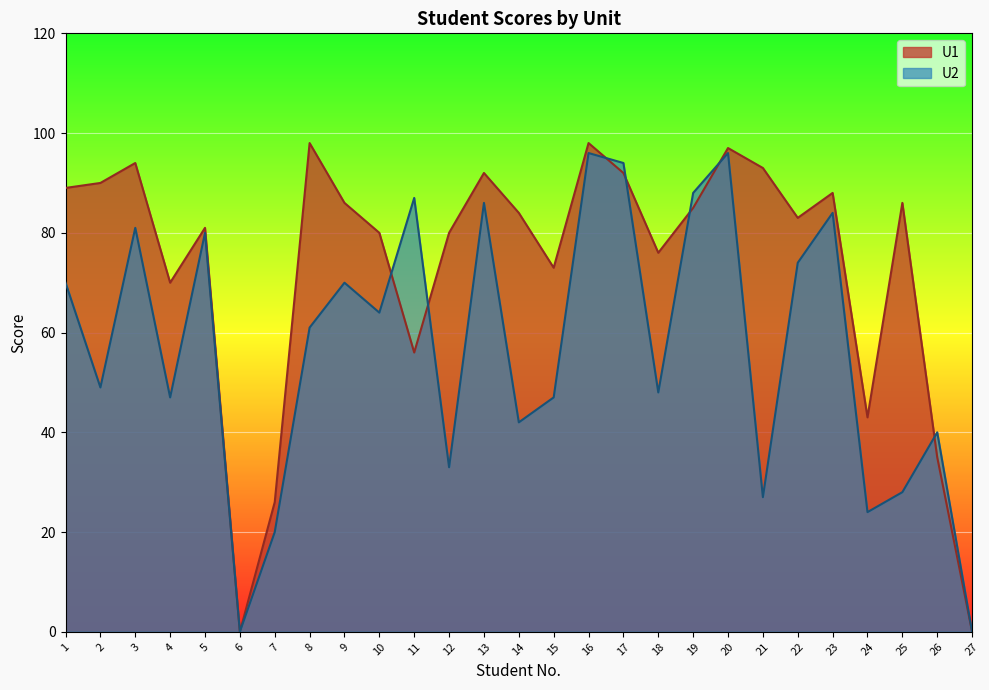

Between which two adjacent categories do U1 and U2 first intersect?

10 and 11